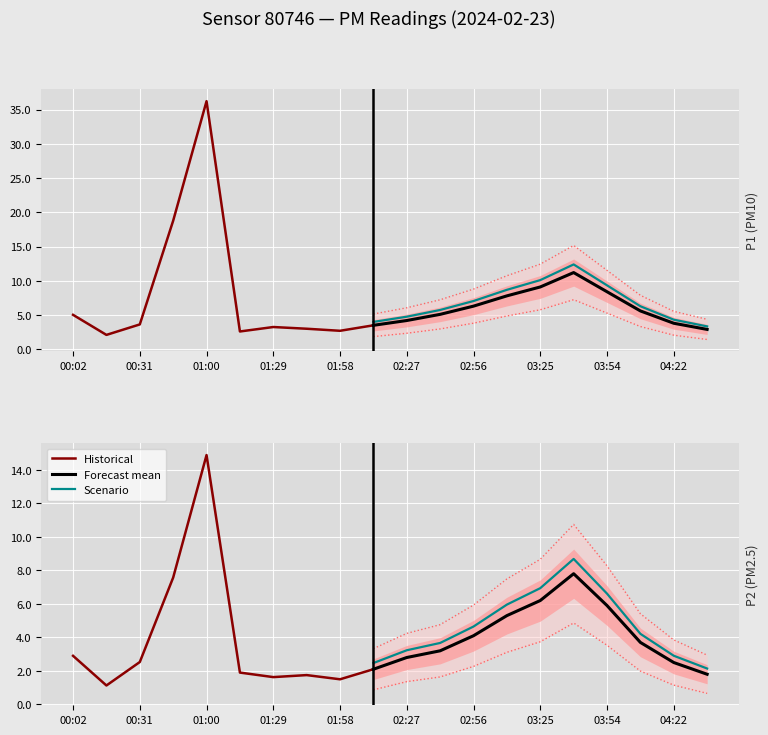

How many data points does each series have?

20